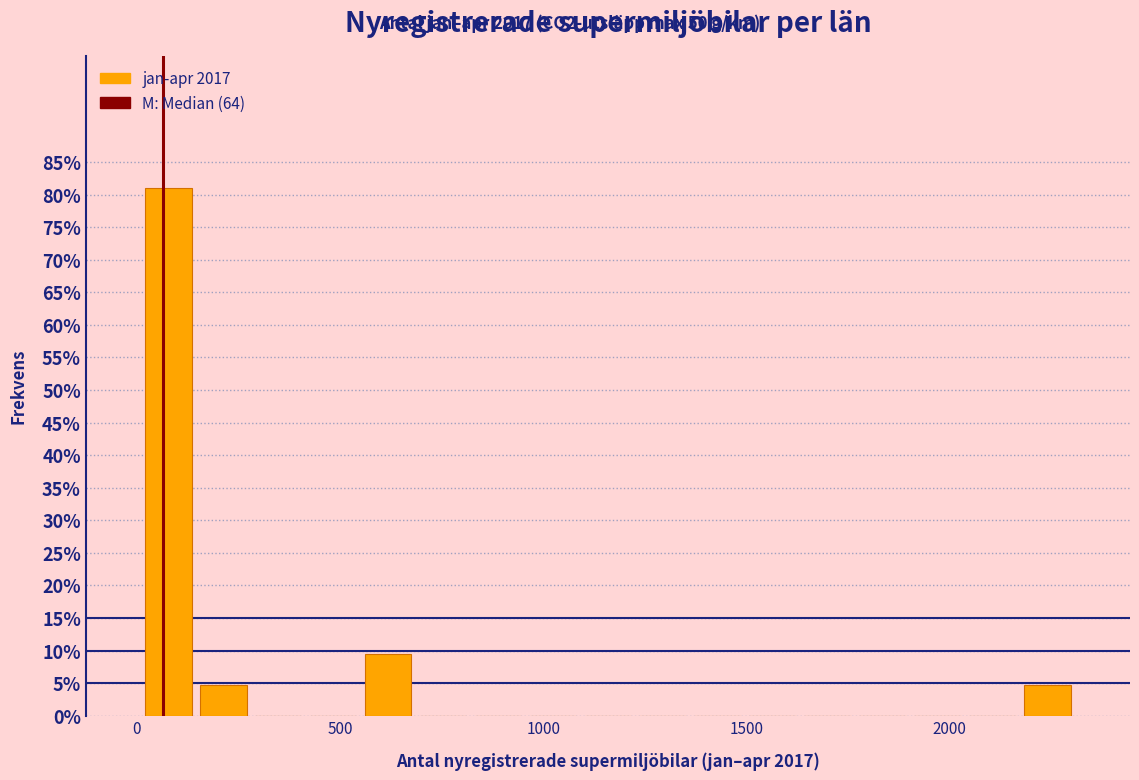

Read against the x-axis, roughly where is the centre of the tallest bar?

100